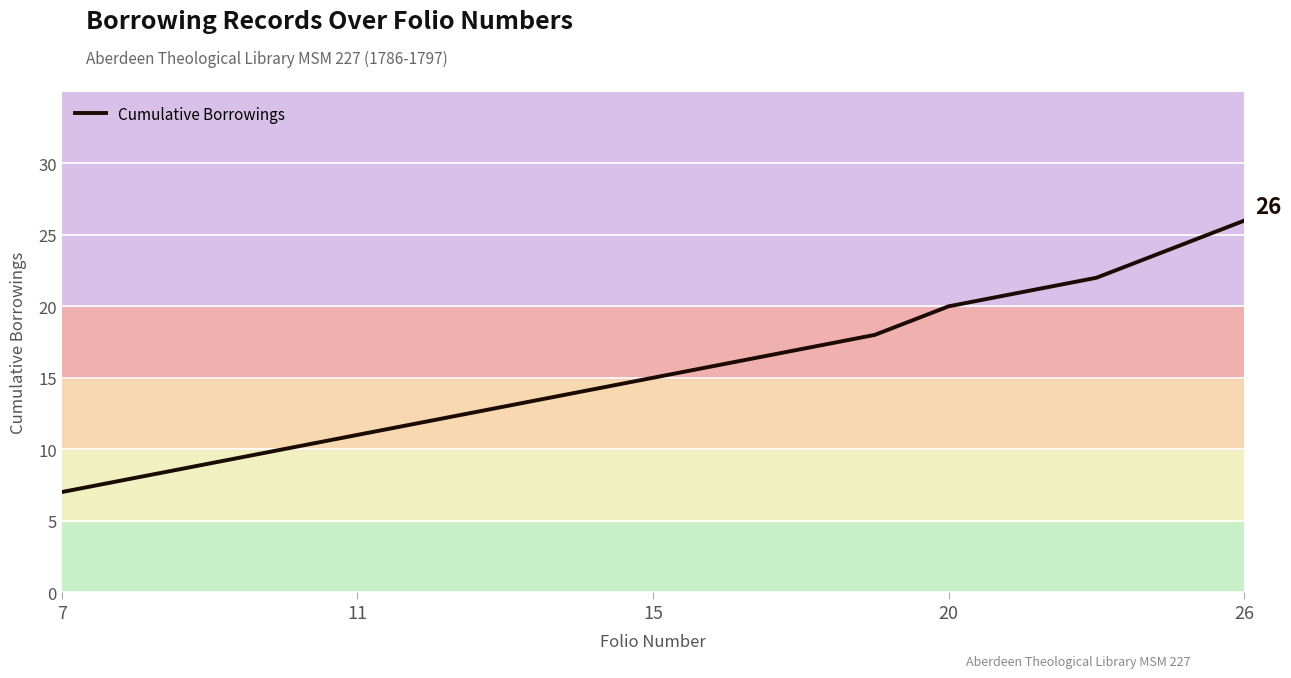

What is the difference between the maximum and minimum values?

19